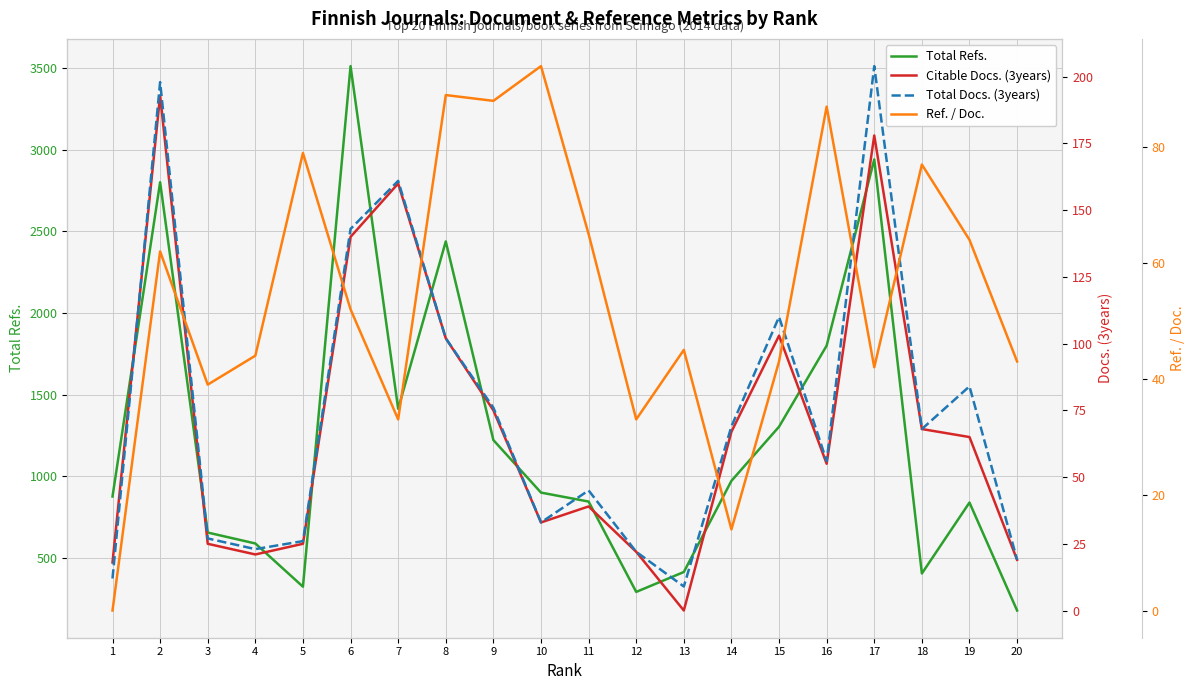

Which category has the highest value in the Ref. / Doc. series?

10